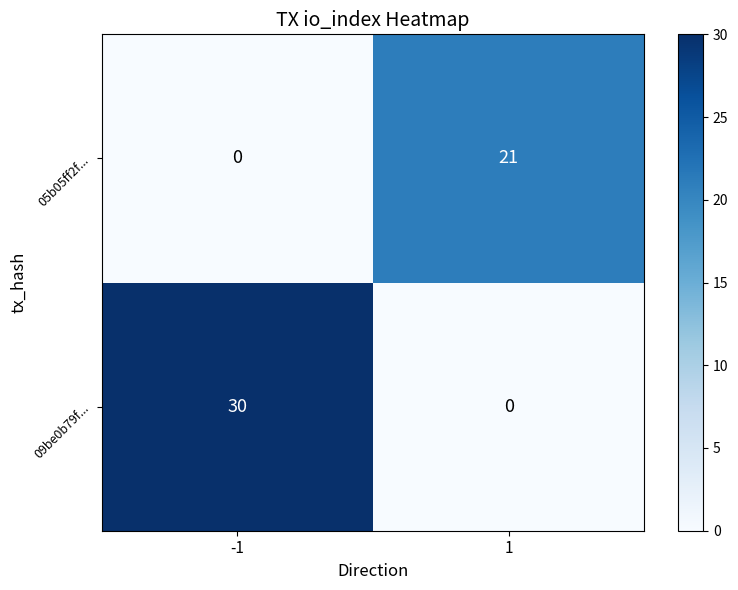

Rank the series by their average value, from lowest to highest.

05b05ff2f..., 09be0b79f...